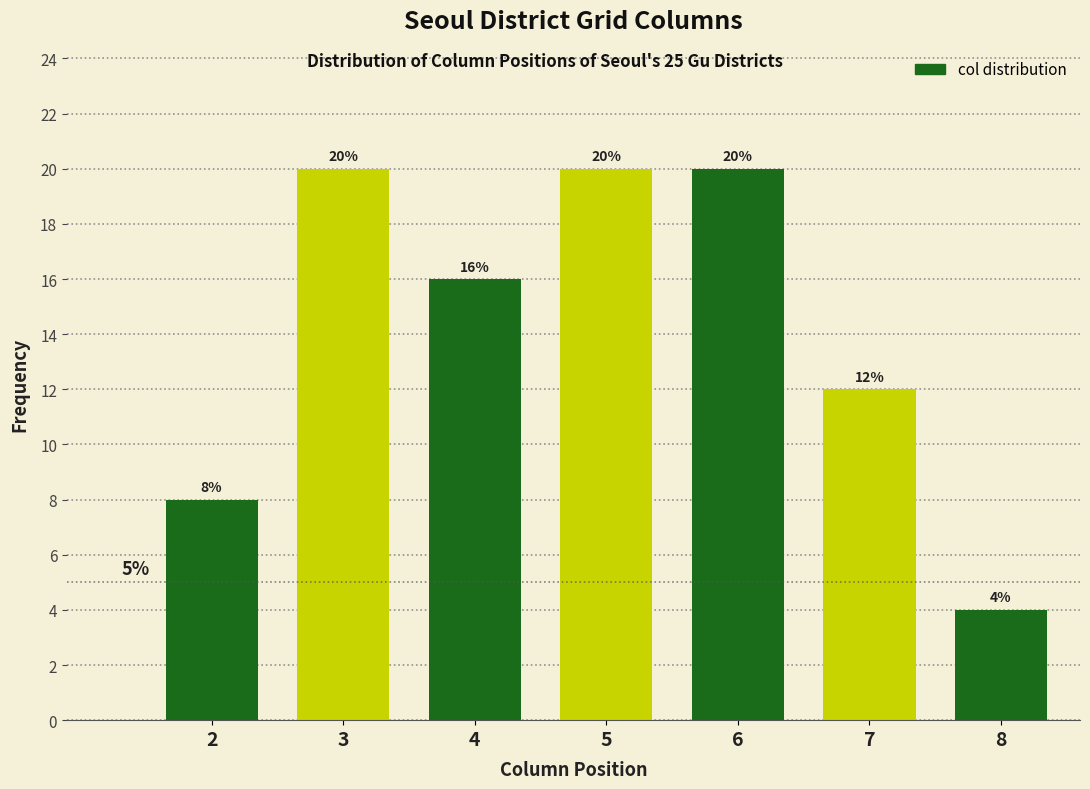

Reading left to right, what are all the values shown in this chart?

8	20	16	20	20	12	4